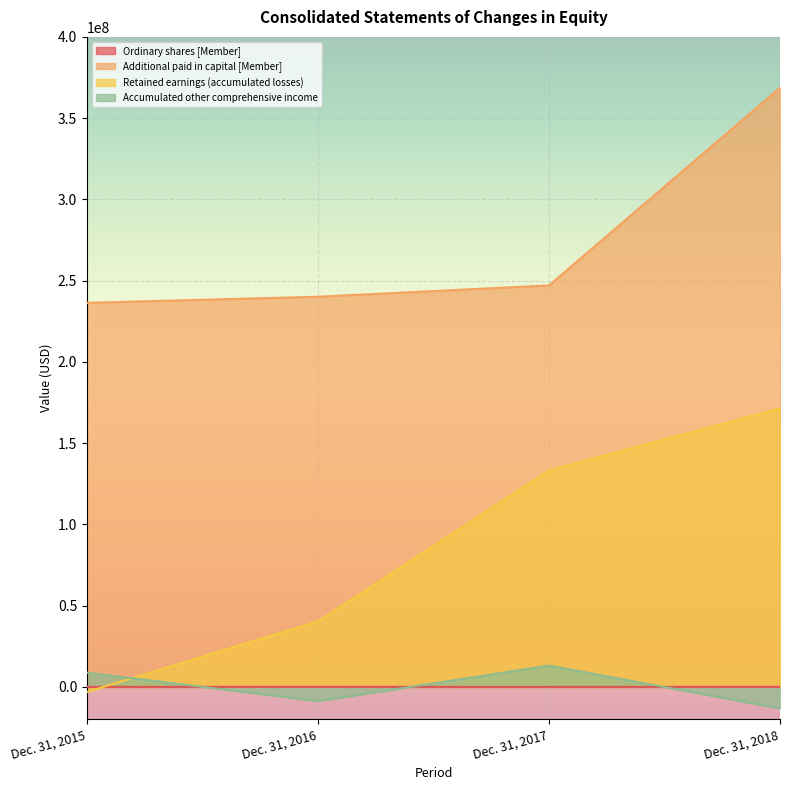

How many lines are shown in the chart?

4